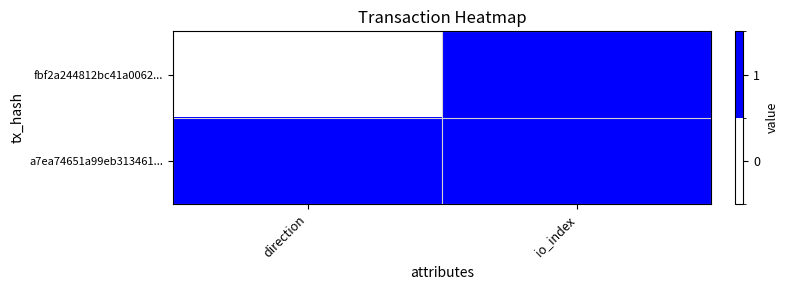

Which category has the highest value across all series?

io_index